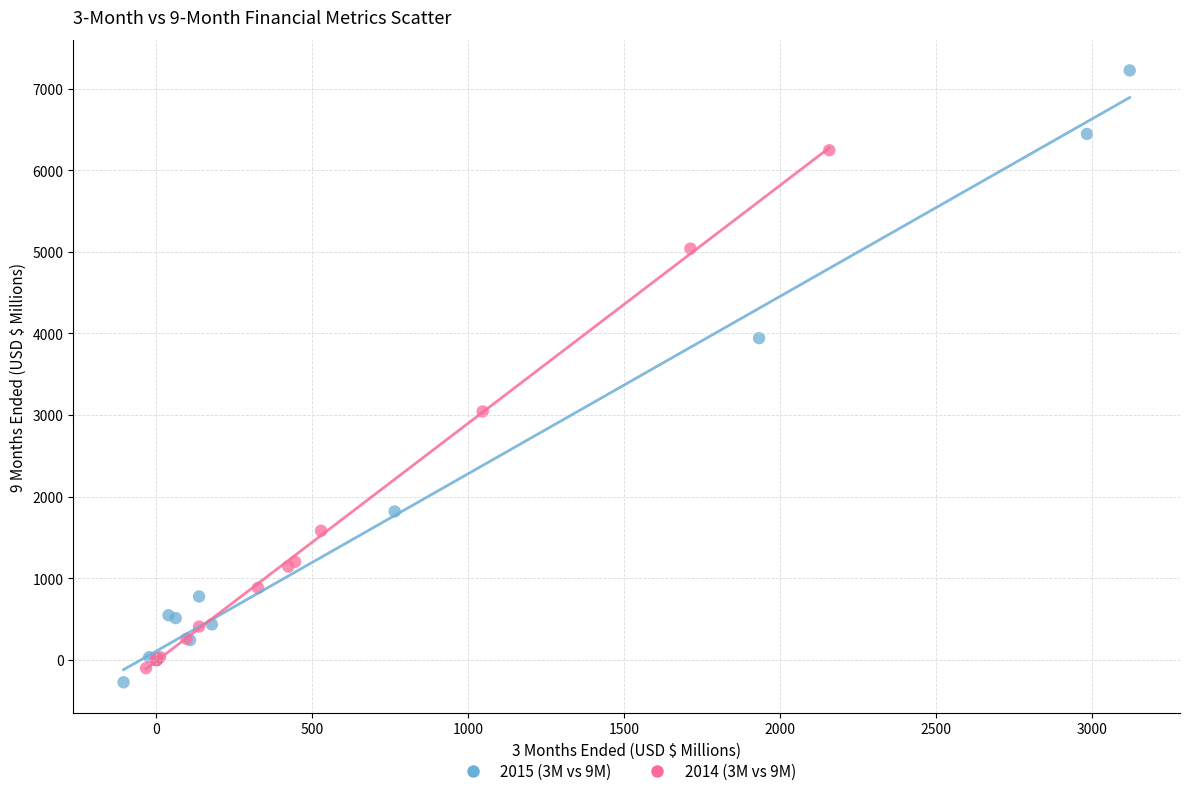

Which series has the widest spread of Y values?

2015 (3M vs 9M)